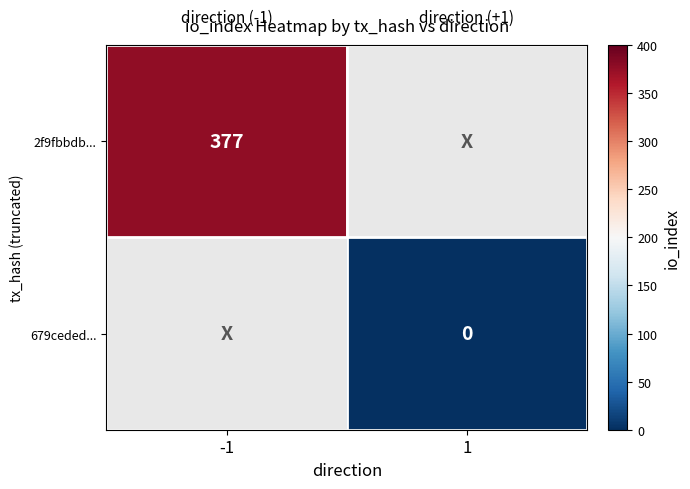

The value of 2f9fbbdb... at -1 is 377. True or false?

True